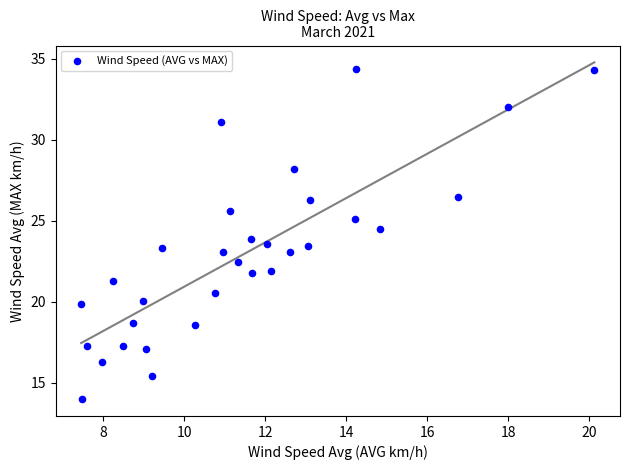

What is the range of Y values (max minus min)?

20.4